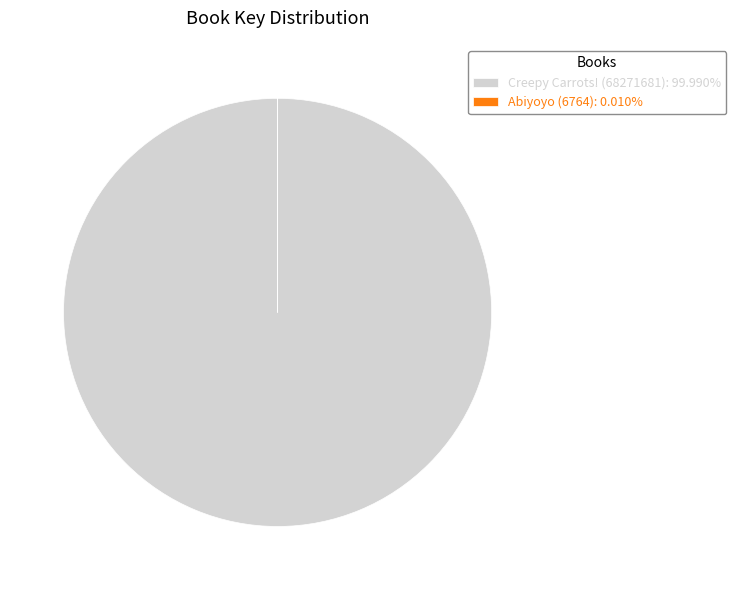

Is there any slice that represents more than half of the pie?

Yes